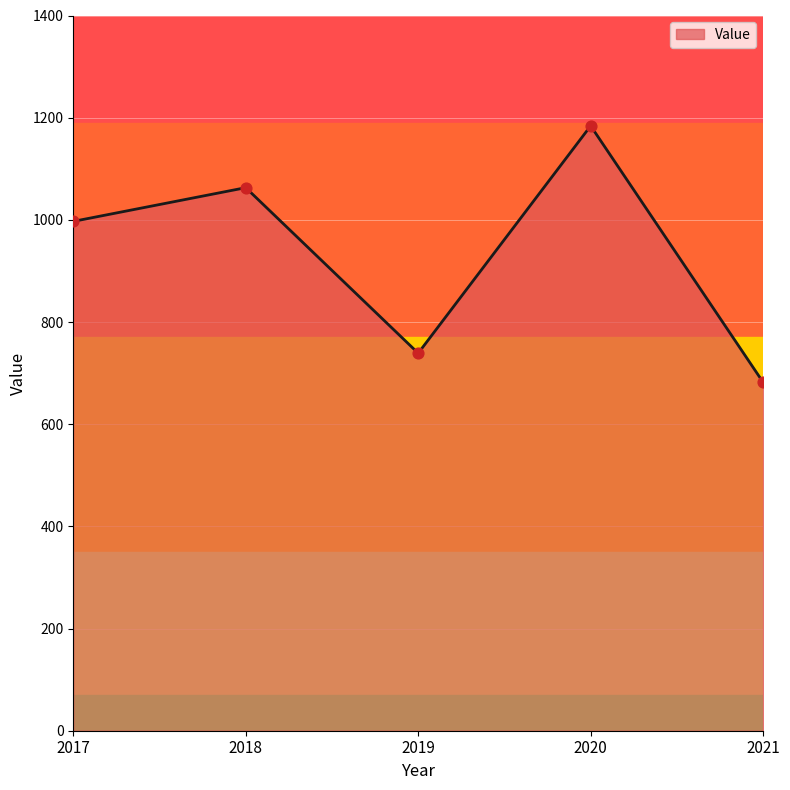

Approximately how many times larger is the value at 2019 compared to 2021?

1.1